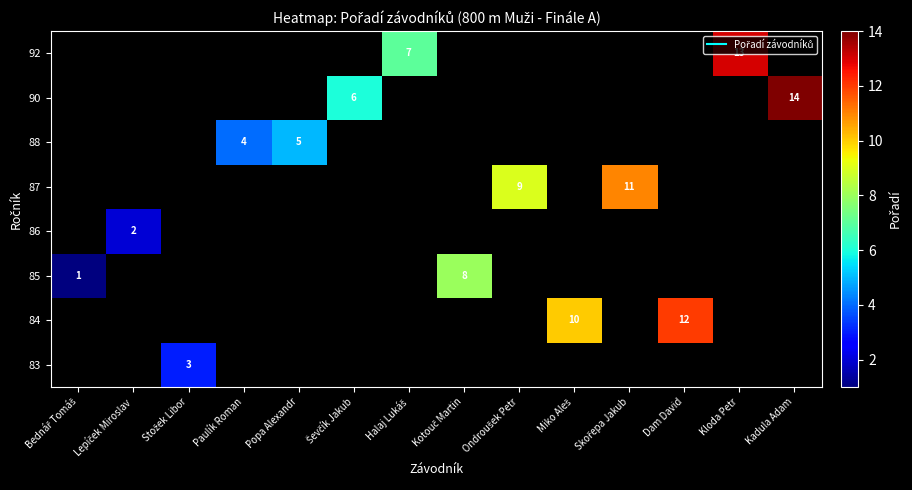

What is the minimum value for row_2?

1.0